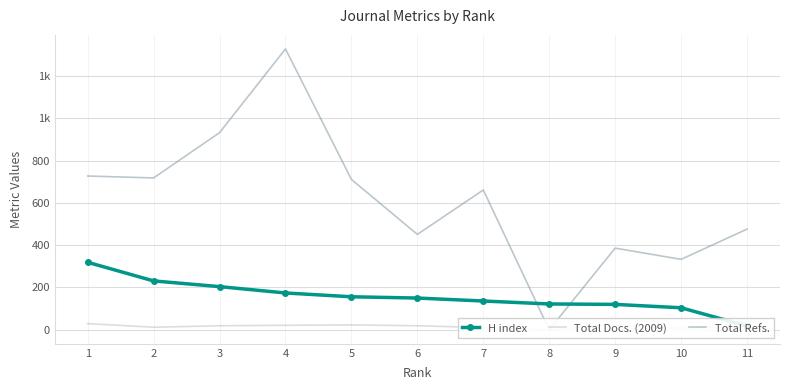

Between 10 and 1, which is larger?

1